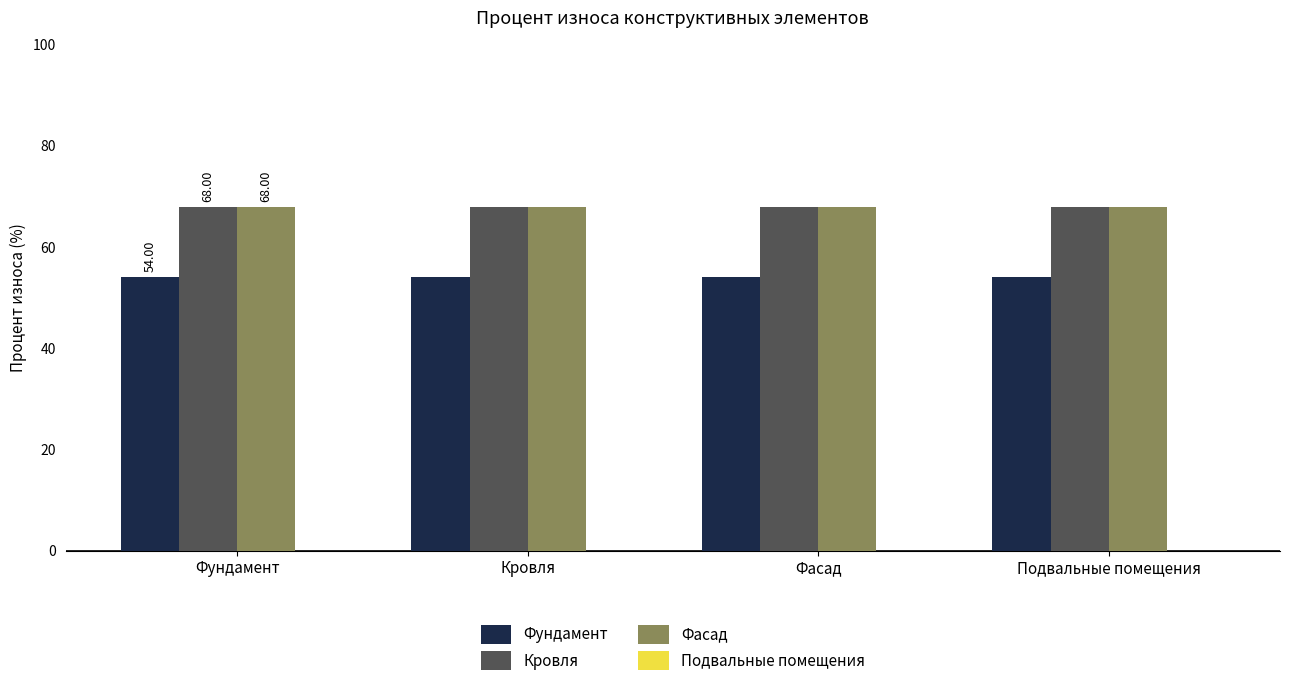

What is the average value of the Фундамент series?

54